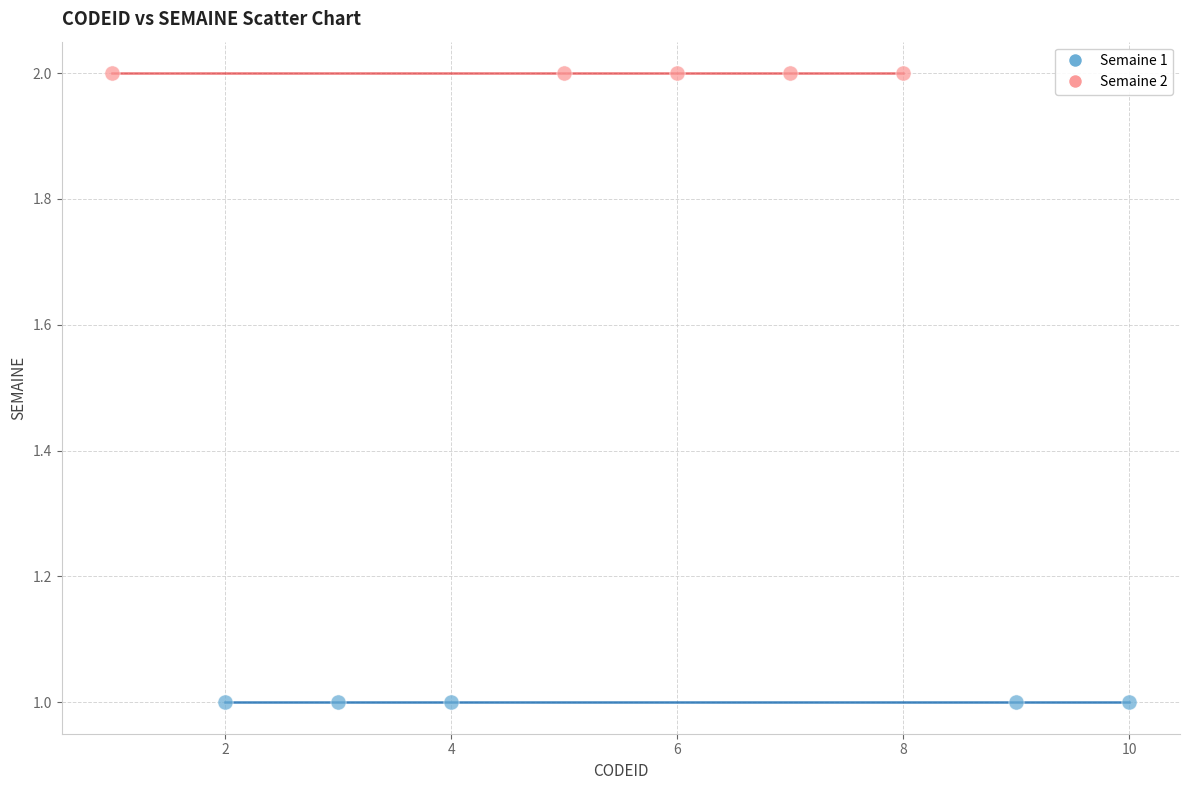

Which series contains the lowest Y value?

Semaine 1